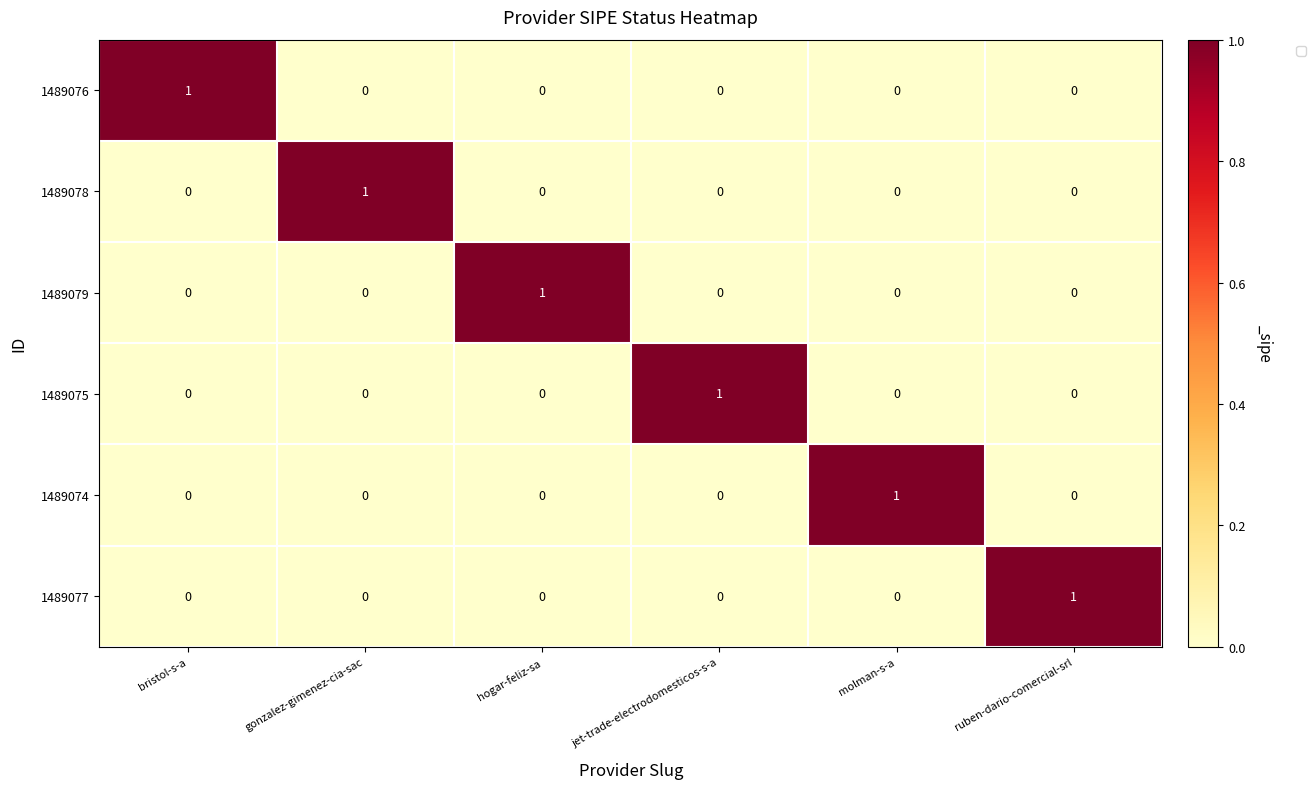

At which label does 1489075 reach its peak?

jet-trade-electrodomesticos-s-a